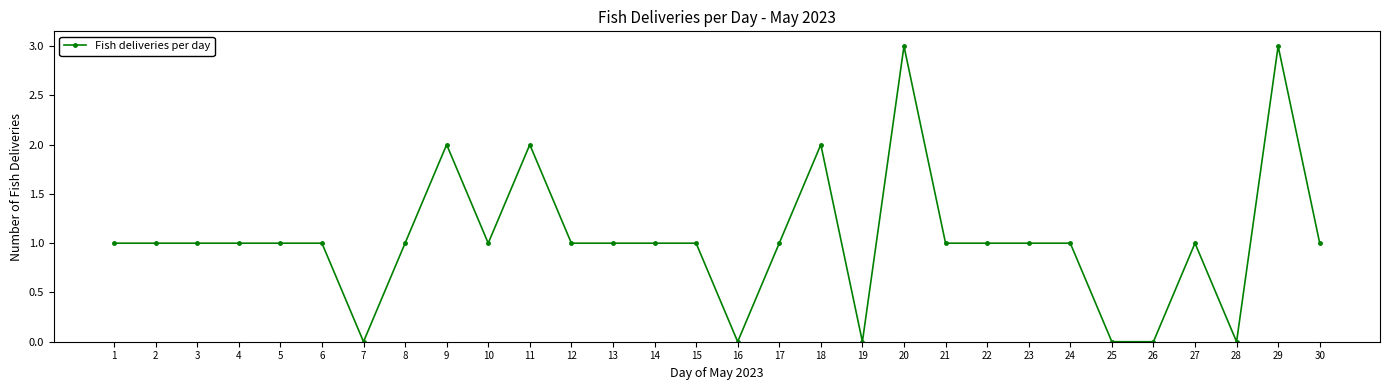

How many lines are shown in the chart?

1